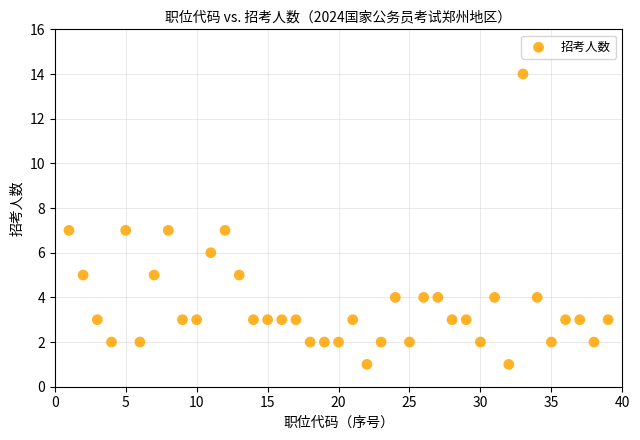

What is the range of Y values (max minus min)?

13